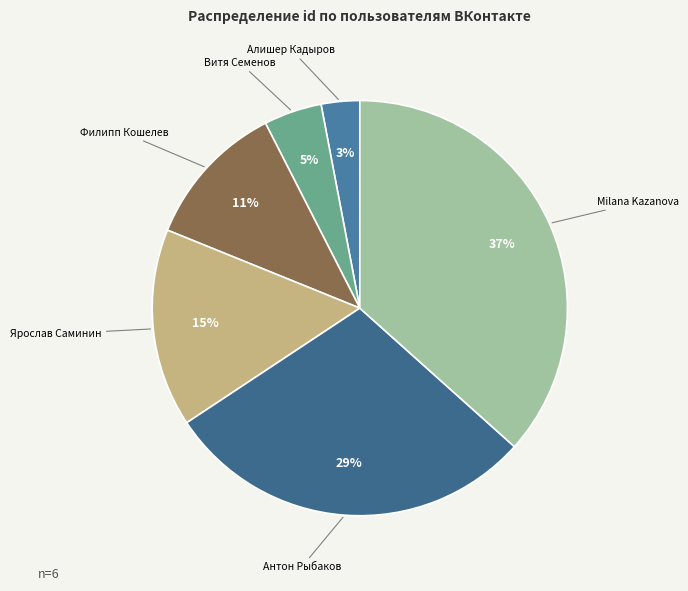

Combined, do Алишер Кадыров and Ярослав Саминин account for over 50%?

No